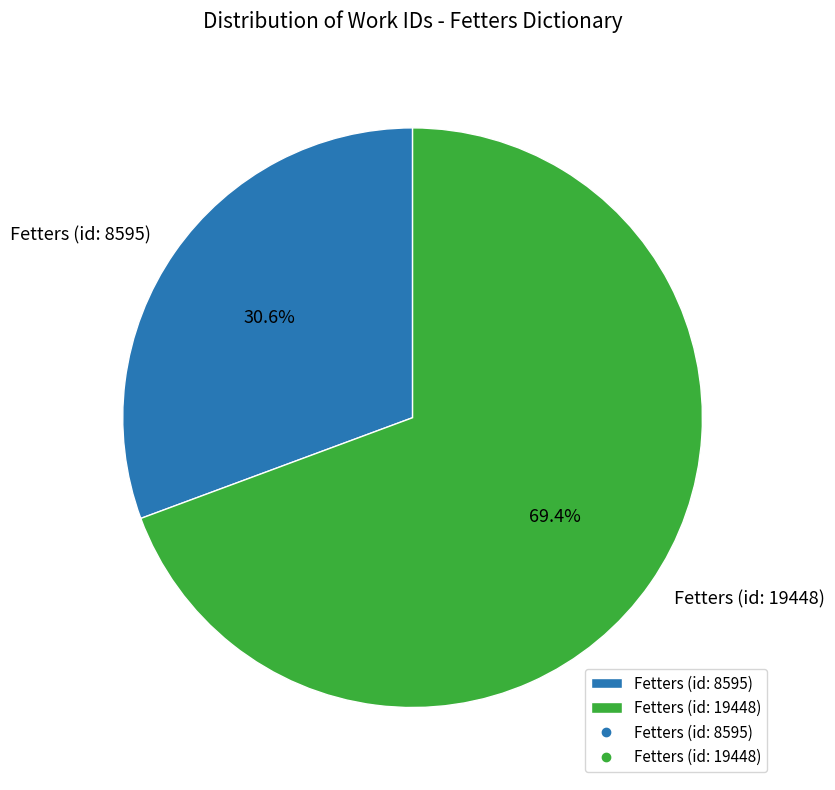

What percentage is the Fetters (id: 8595) slice, to the nearest percent?

31%